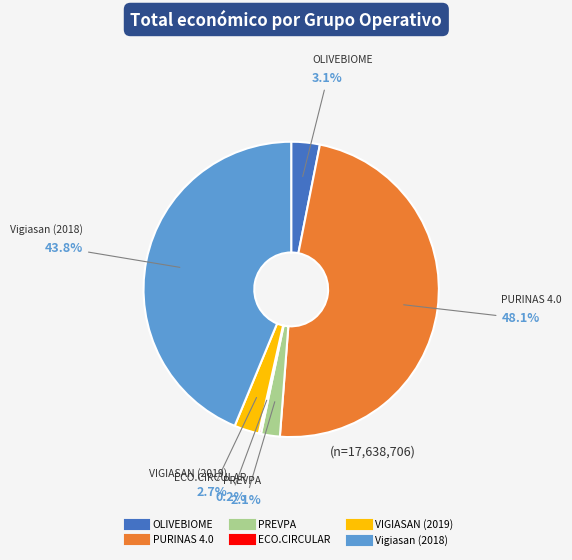

What percentage is the VIGIASAN (2019) slice, to the nearest percent?

3%